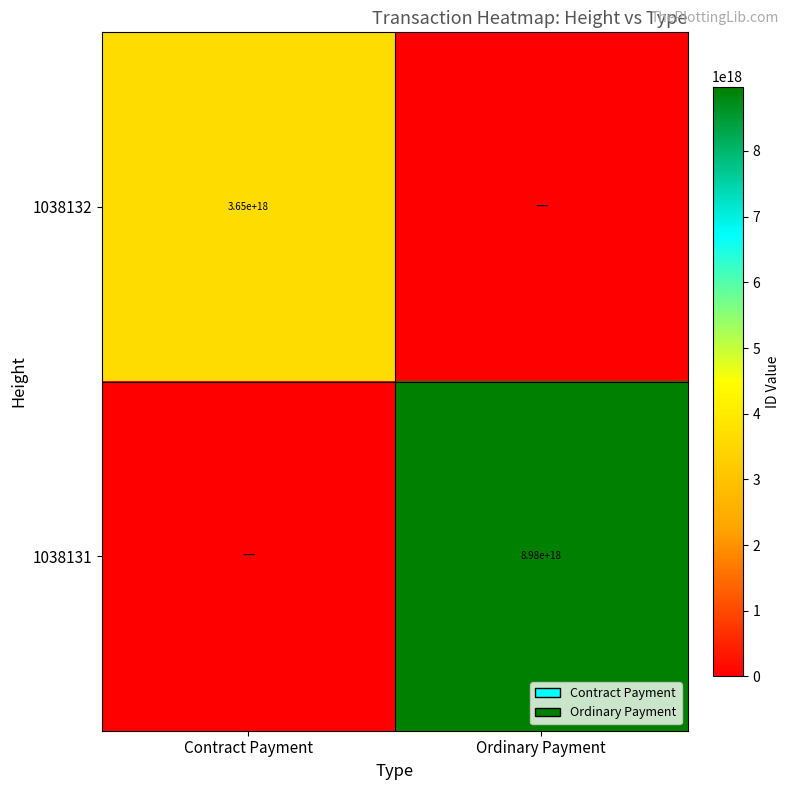

The value of 1038131 at Ordinary Payment is 3262655049673955840. True or false?

False